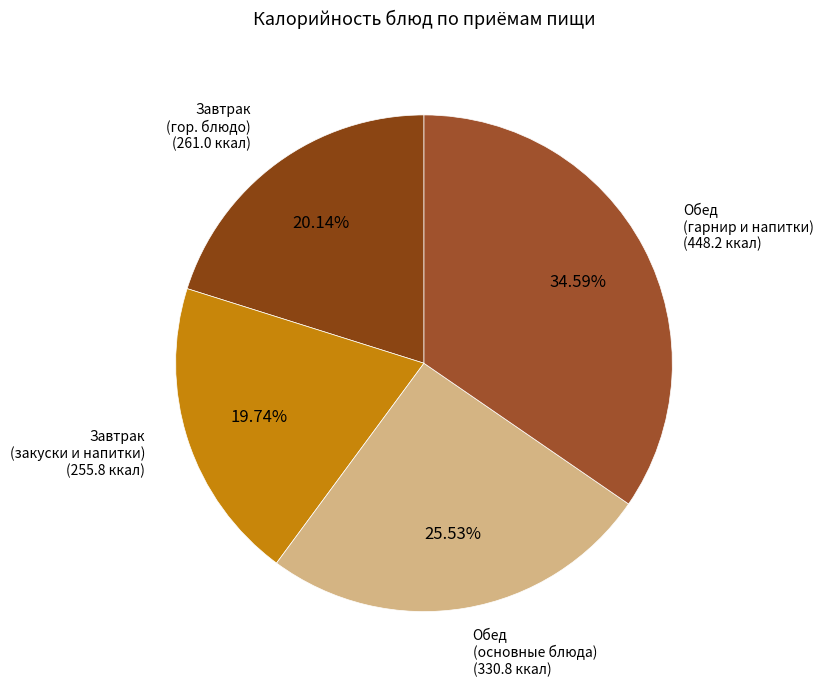

How many slices are in this pie chart?

4